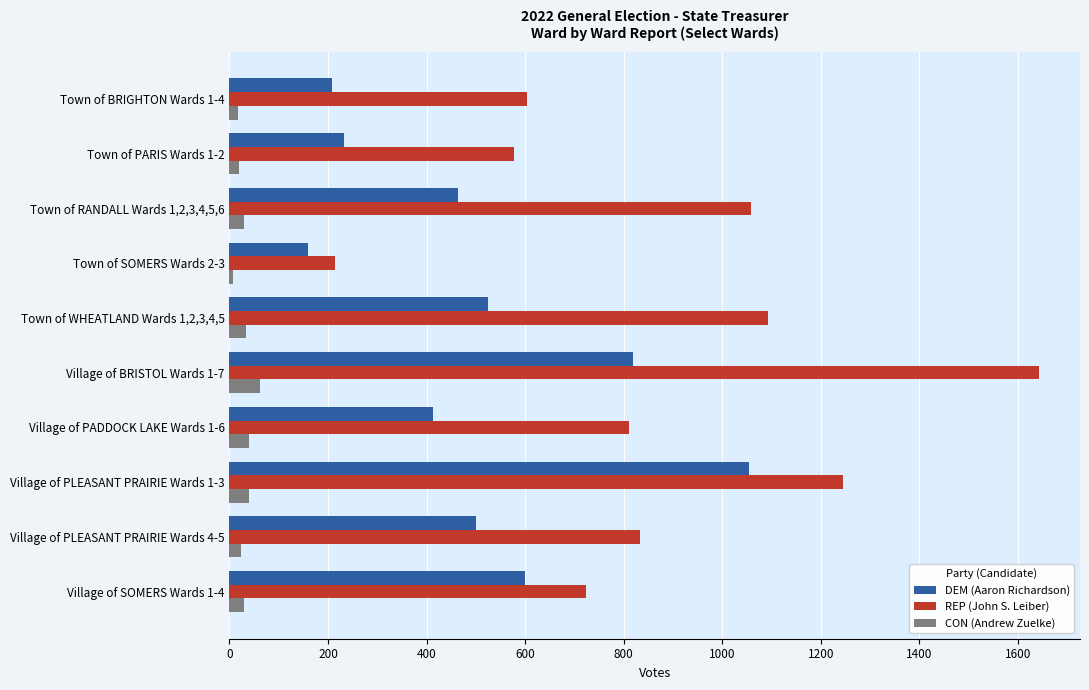

What is the difference between the maximum and minimum values in the CON (Andrew Zuelke) series?

54